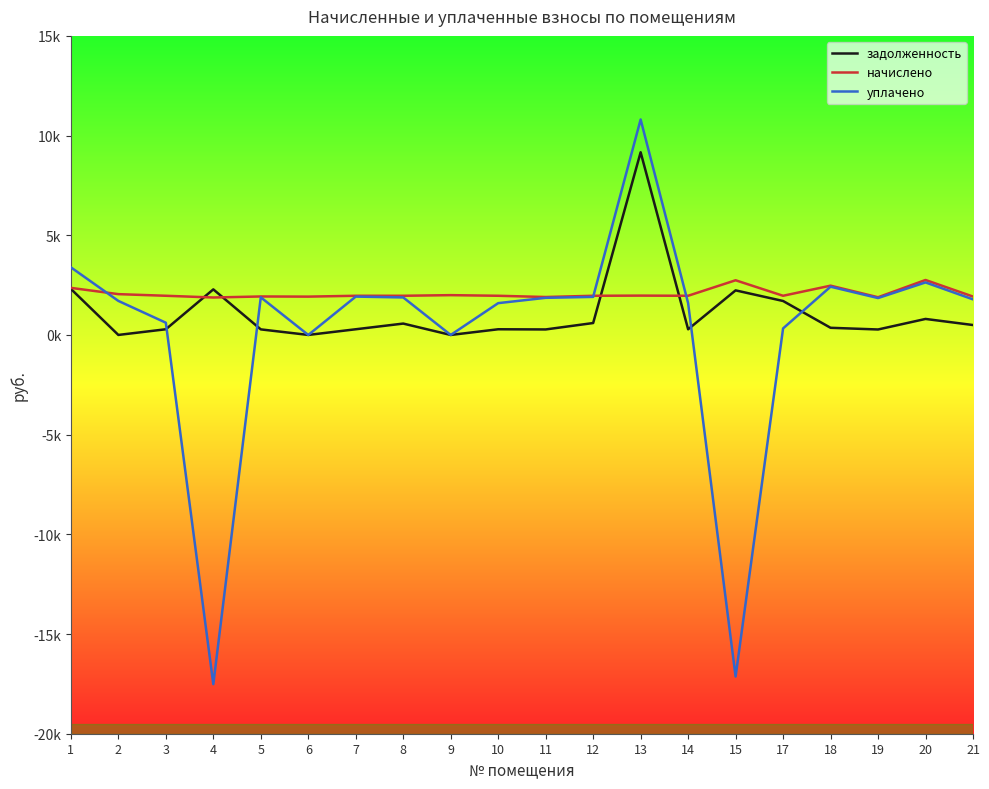

Reading left to right, what are all the values shown in this chart?

задолженность: 2310.6	0.9	285.7	2286.2	279.7	1.1	285.8	571.0	0.0	285.6	276.7	598.4	9162.7	285.0	2236.2	1704.0	359.4	274.7	803.5	498.2
начислено: 2361.4	2047.5	1965.6	1879.1	1930.5	1922.7	1965.6	1965.6	1996.8	1965.6	1903.2	1965.6	1973.4	1965.6	2743.2	1965.6	2472.6	1891.5	2757.3	1926.6
уплачено: 3392.0	1707.7	614.0	-17515.0	1887.7	0.0	1924.0	1882.0	0.0	1596.0	1862.7	1909.1	10807.2	1596.0	-17132.7	328.0	2420.7	1851.0	2635.1	1784.3